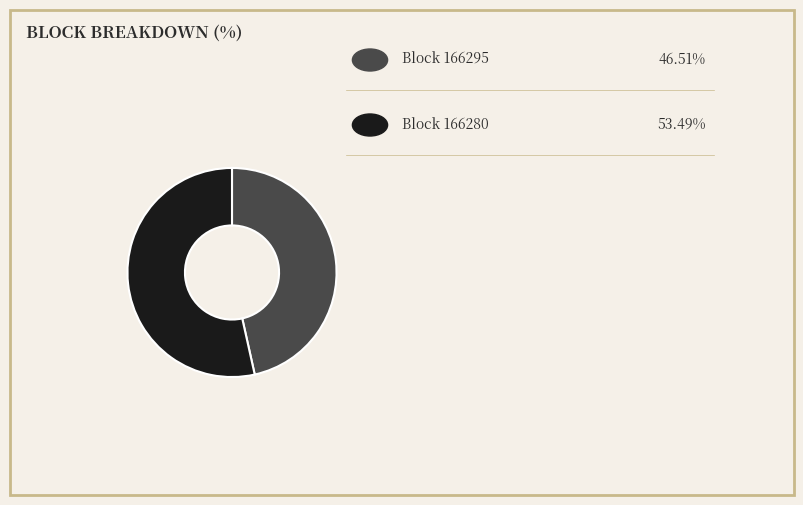

Is there any slice that represents more than half of the pie?

Yes